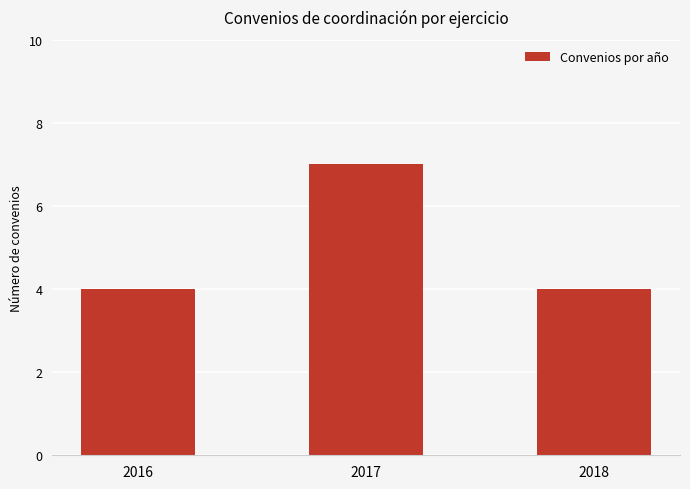

Read the value at 2016.

4